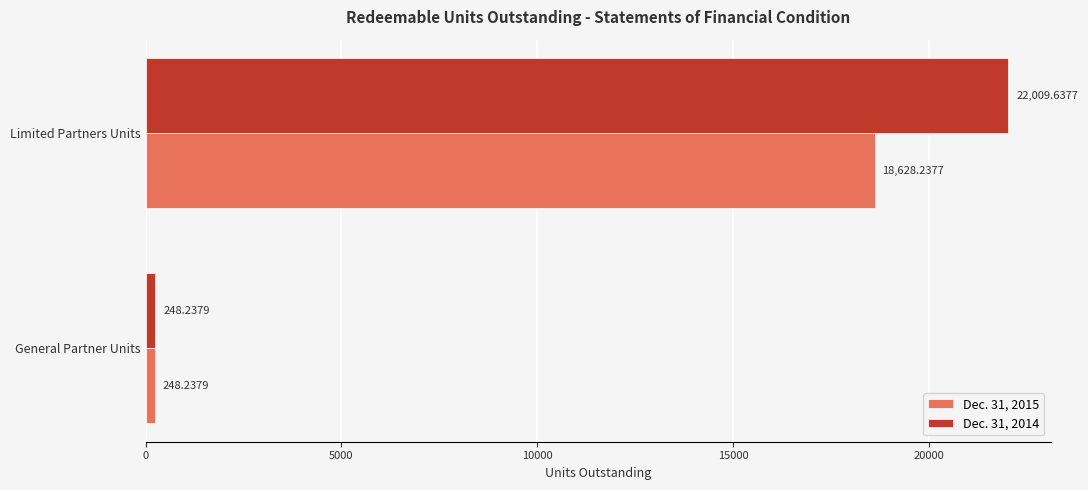

What is the sum of the Dec. 31, 2014 values at General Partner Units and Limited Partners Units?

22257.9